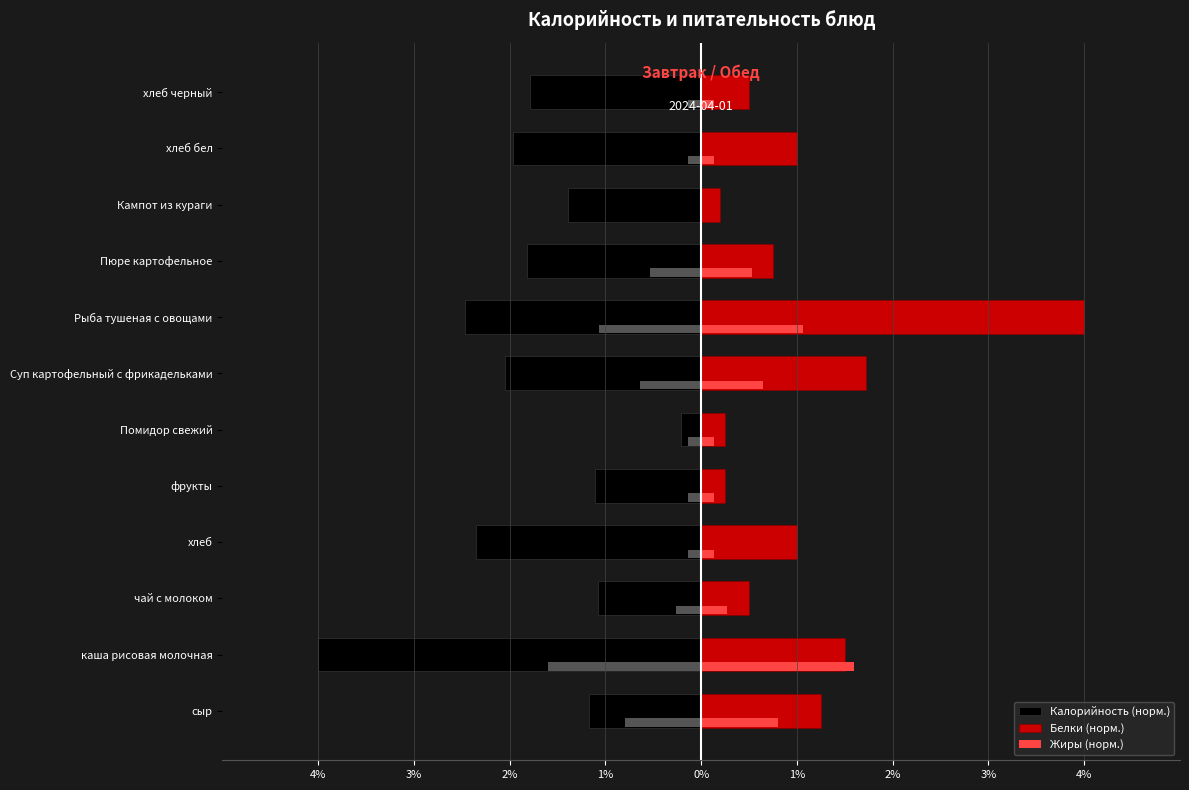

True or false: Жиры (норм.) has a value of 0.3 at Пюре картофельное.

False